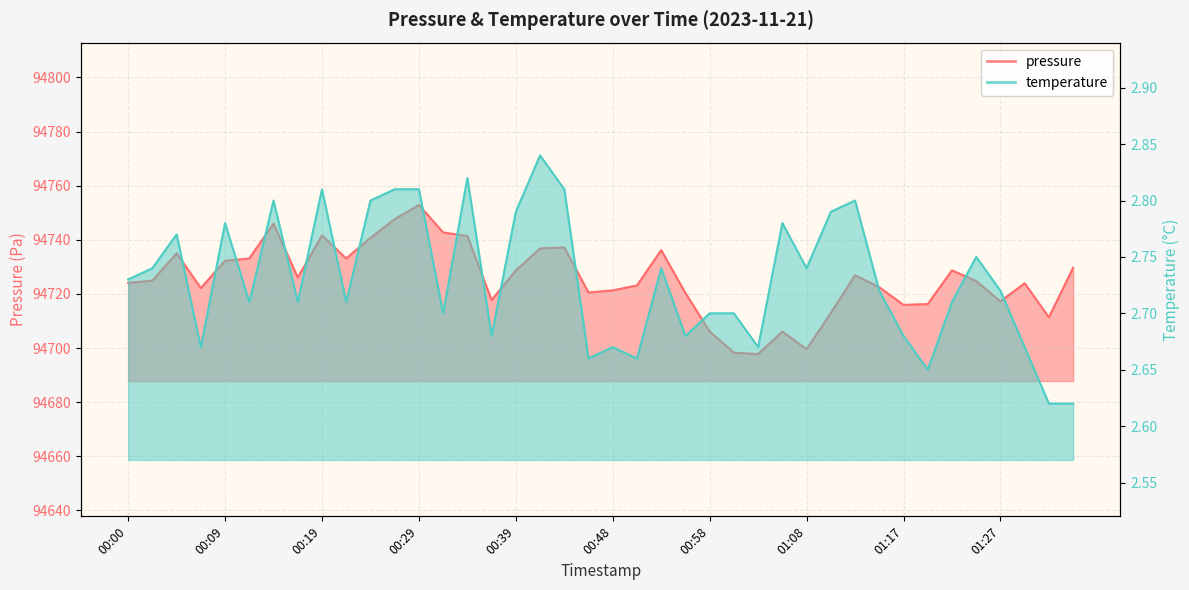

How many lines are shown in the chart?

2